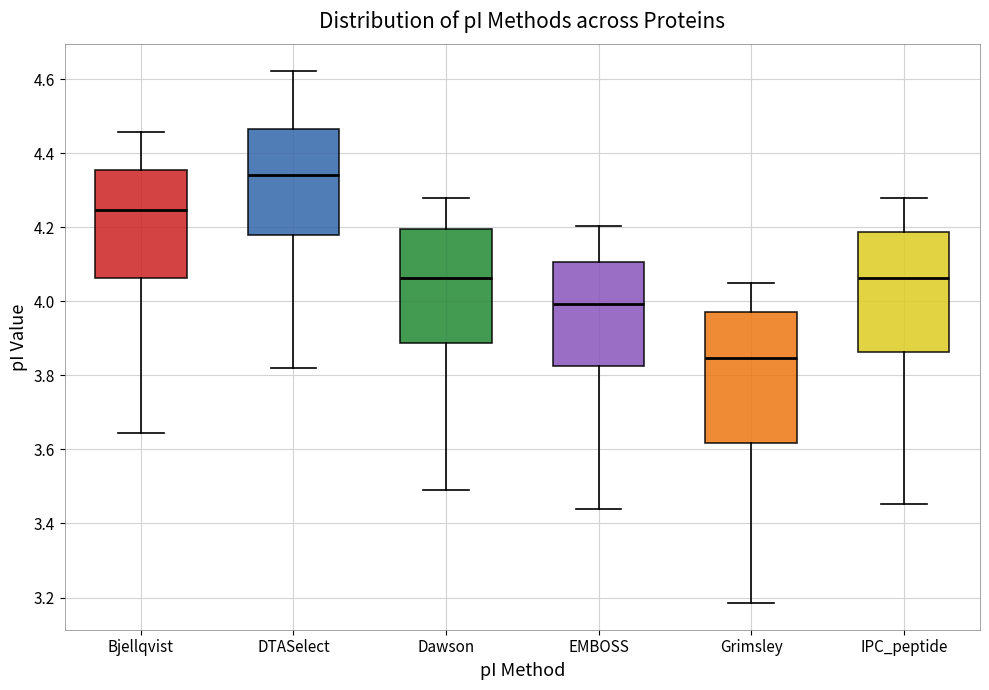

Where is the upper edge of the box for Bjellqvist on the y-axis? The values are not printed on the chart, so give them approximately, as read against the axis.

4.36